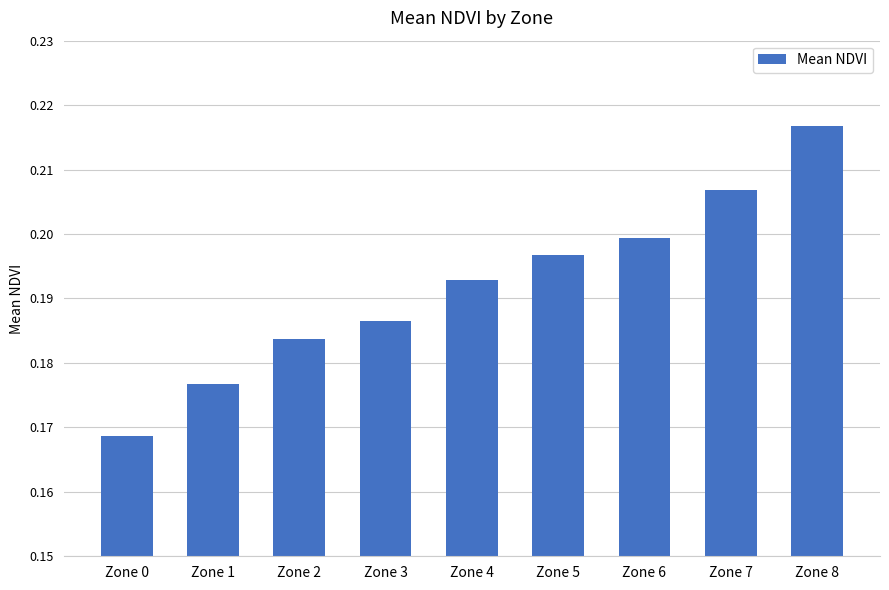

Between Zone 5 and Zone 7, which is larger?

Zone 7